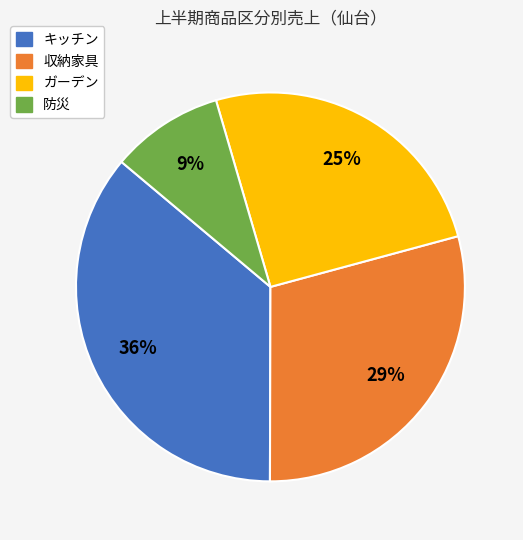

How many segments does this pie chart have?

4